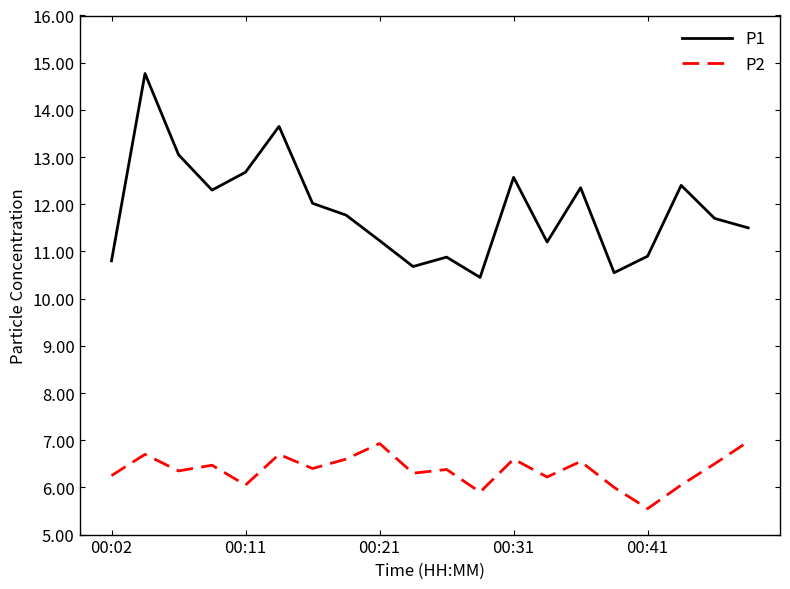

True or false: P1 and P2 intersect in this chart.

False